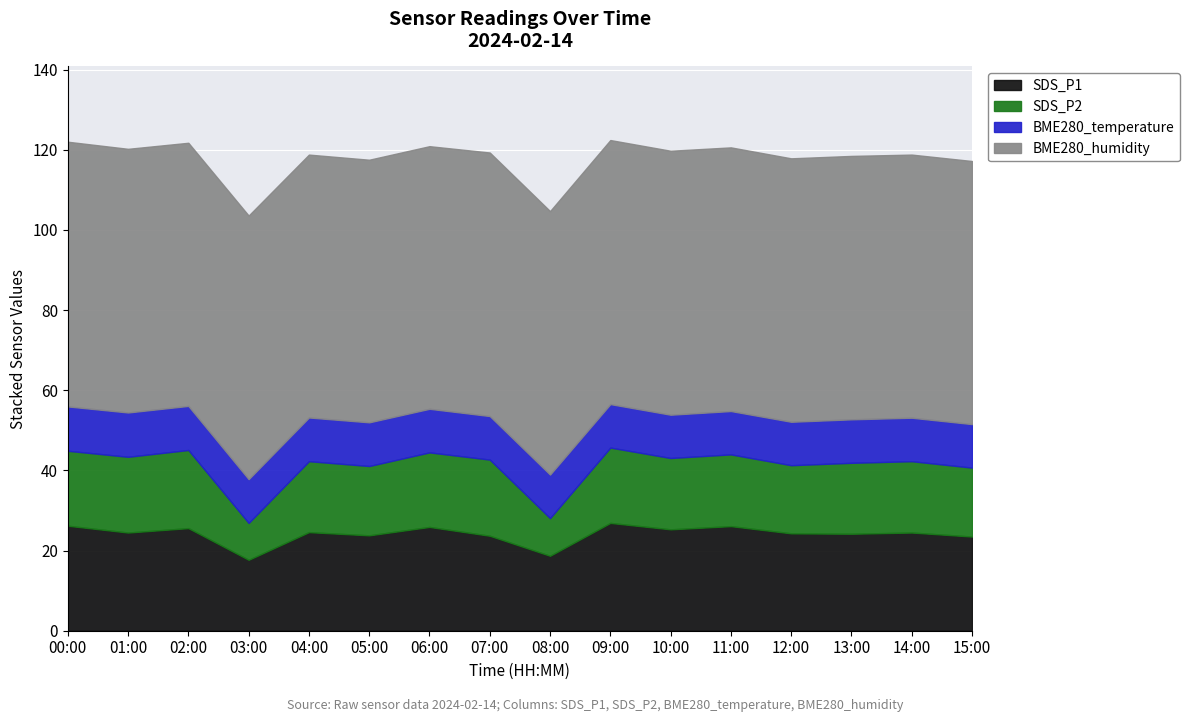

True or false: BME280_humidity and SDS_P1 cross at least once.

False